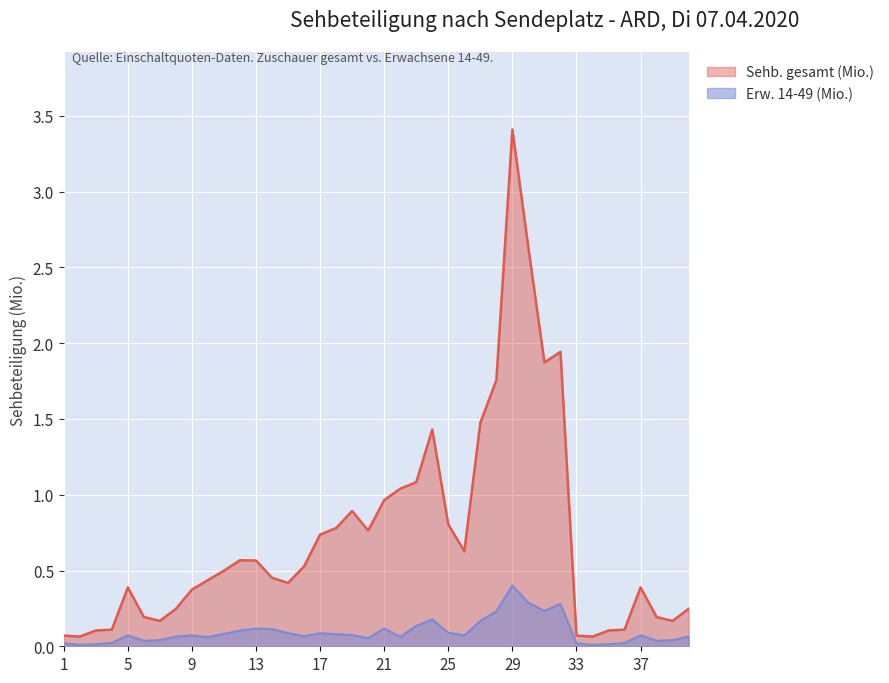

How many data points does each series have?

40